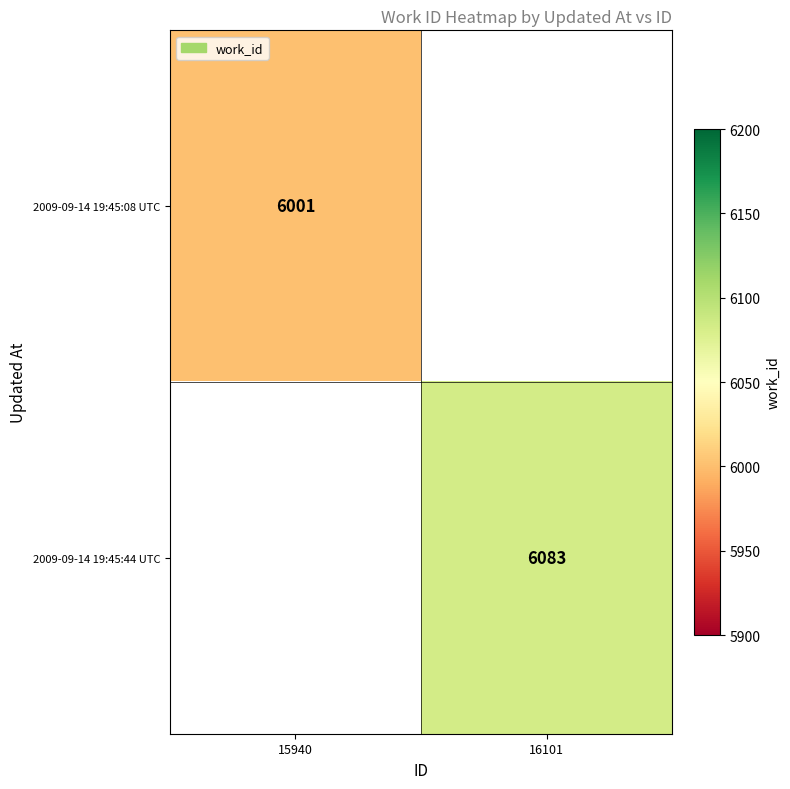

True or false: 2009-09-14 19:45:08 UTC has a value of 4019 at 15940.

False